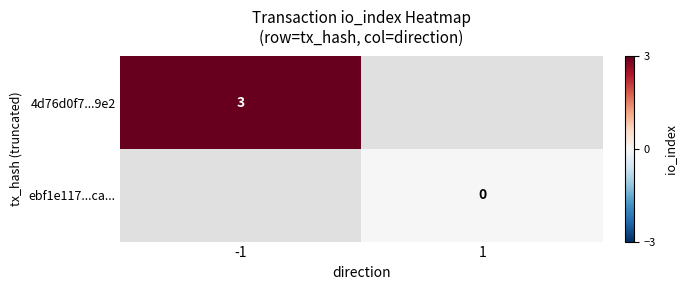

Is the value of ebf1e117...ca... at 1 greater than the value of 4d76d0f7...9e2 at -1?

No